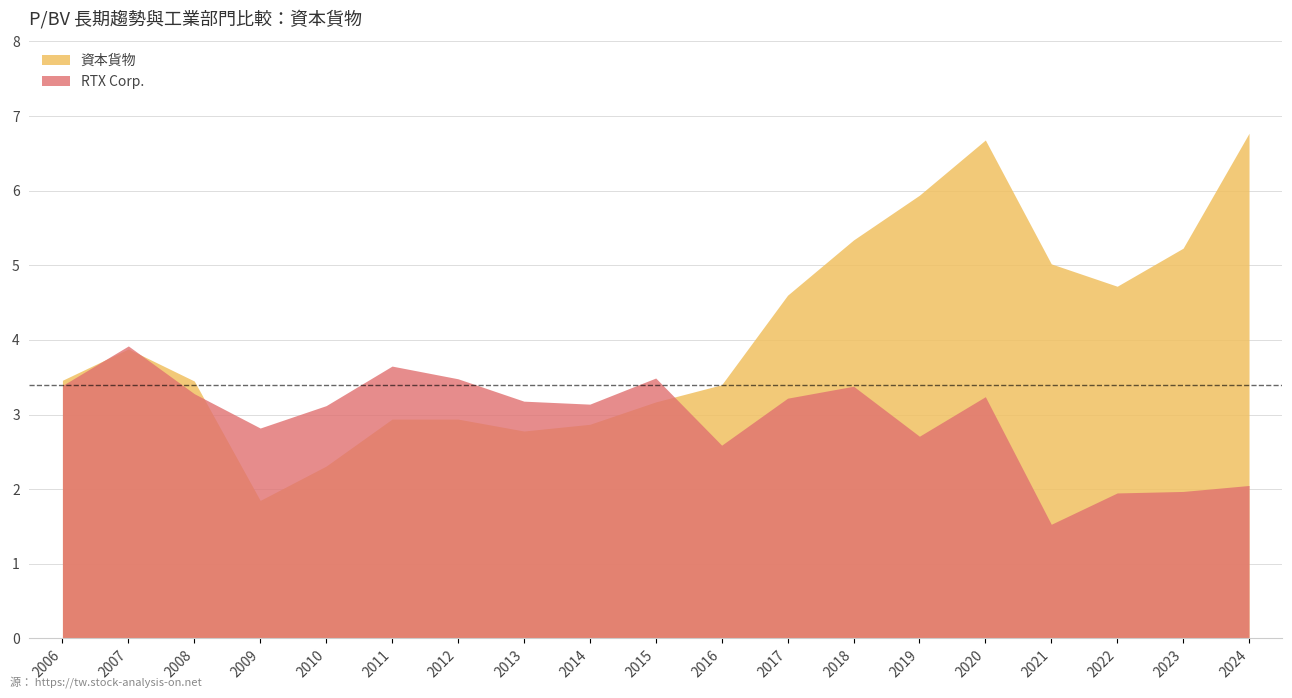

Rank the series by their maximum value, from highest to lowest.

資本貨物, RTX Corp.